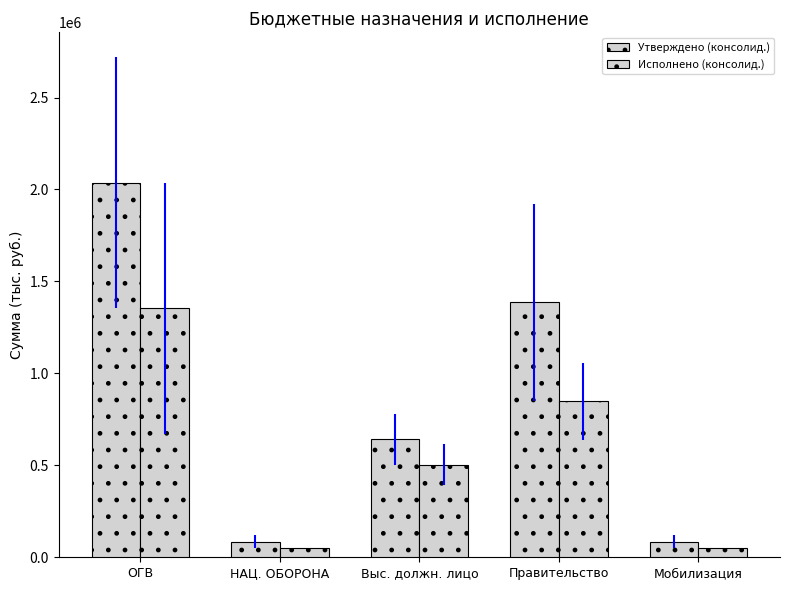

How many data points in Исполнено (консолид.) are less than 504399?

2